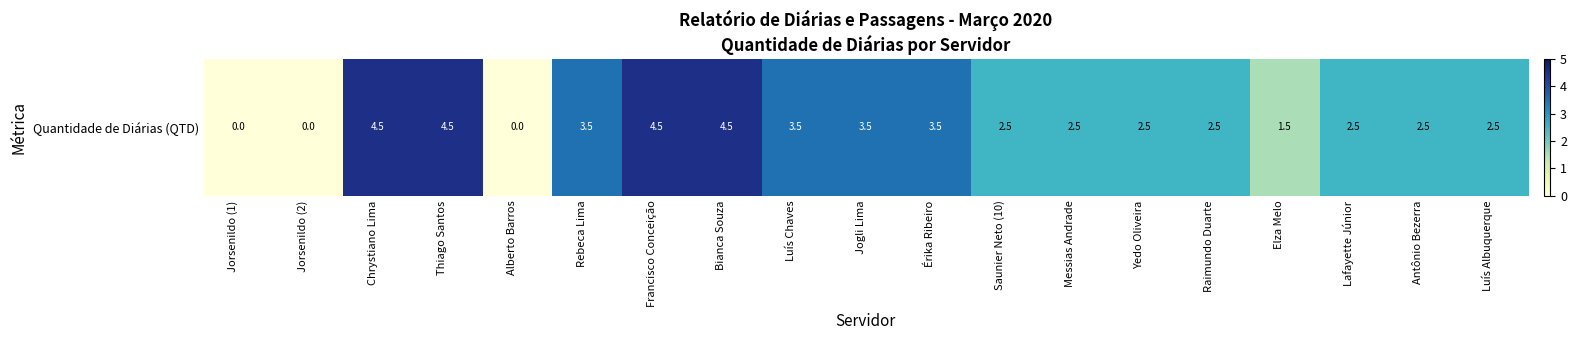

Which label corresponds to the smallest value in the chart?

Jorsenildo (1)